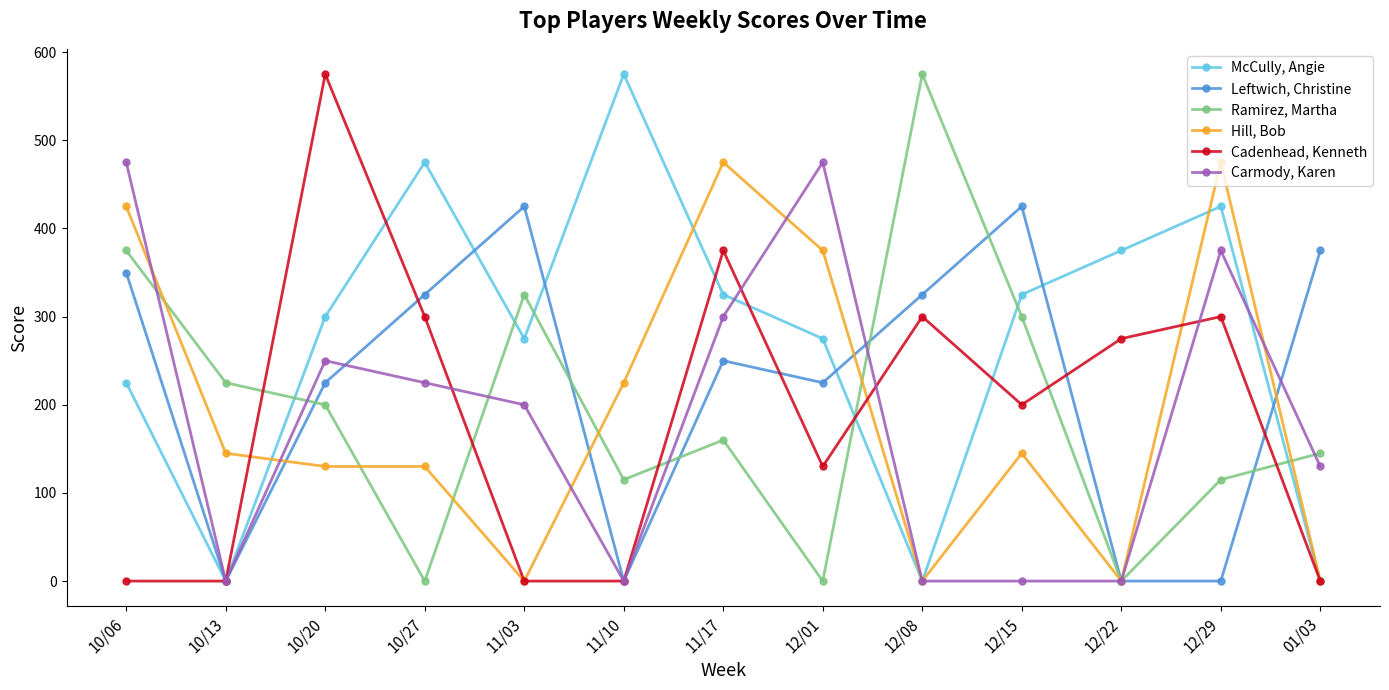

True or false: Ramirez, Martha and Cadenhead, Kenneth intersect in this chart.

True